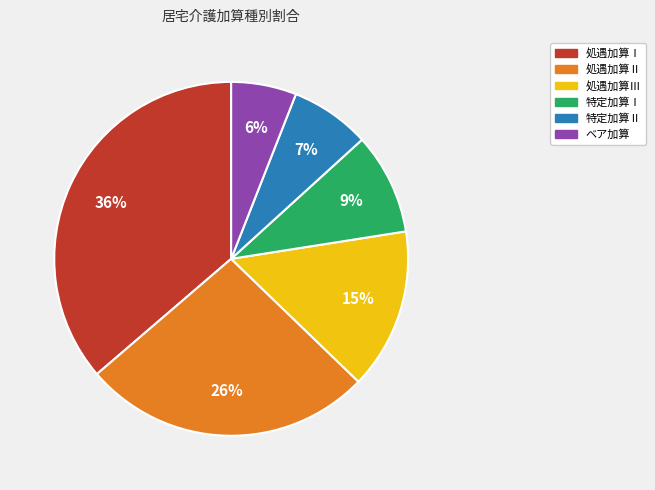

Which has a higher value, ベア加算 or 特定加算Ⅱ?

特定加算Ⅱ